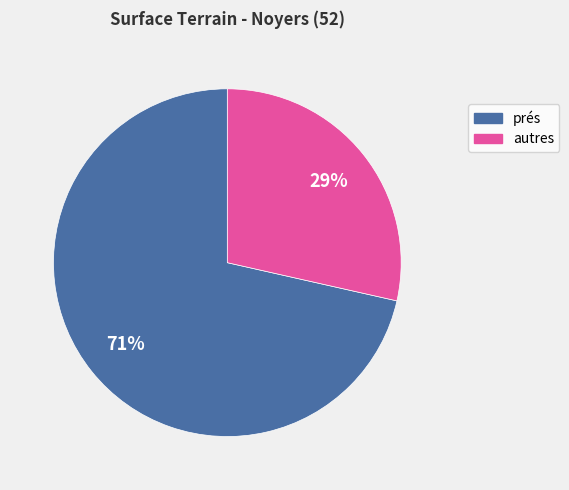

To the nearest percent, what is the average slice percentage?

50%